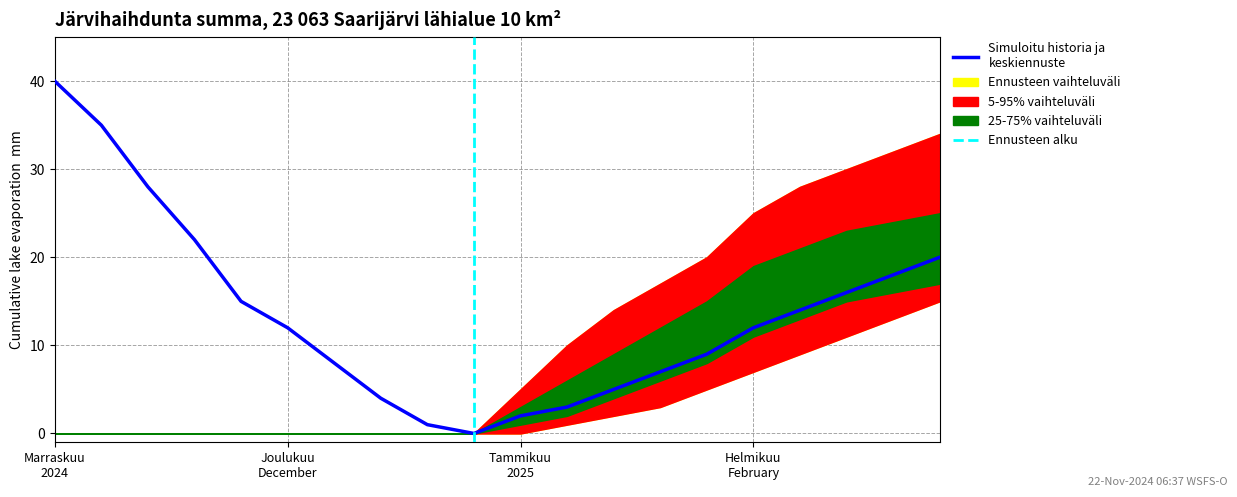

At 8, list the series in order from smallest to largest.

5-95% vaihteluväli lower, 5-95% vaihteluväli upper, 25-75% vaihteluväli lower, 25-75% vaihteluväli upper, Simuloitu historia ja keskiennuste